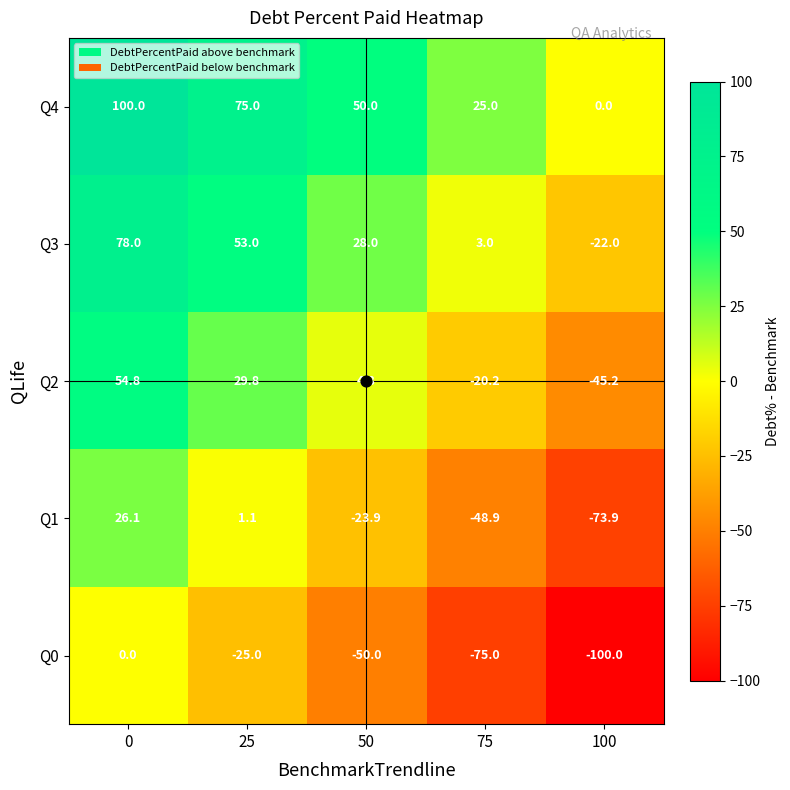

How many Q4 values are between 25 and 75?

3